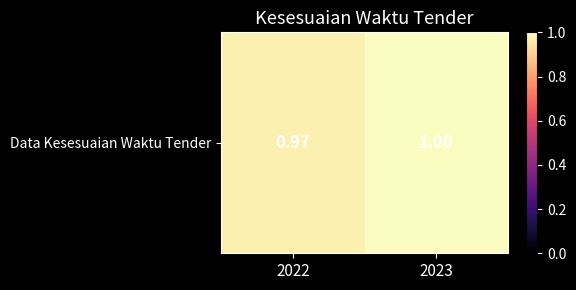

Reading right to left, list all the values displayed in this chart.

2023=1.0	2022=1.0